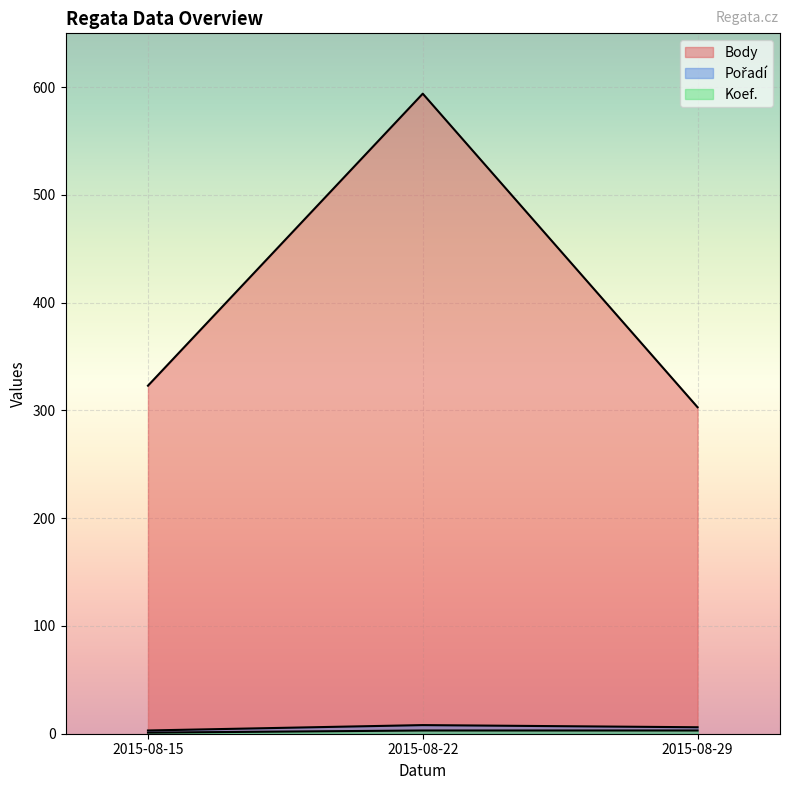

Reading left to right, list all the values displayed in this chart.

Body: 323	594	303
Pořadí: 3	8	6
Koef.: 1	3	3